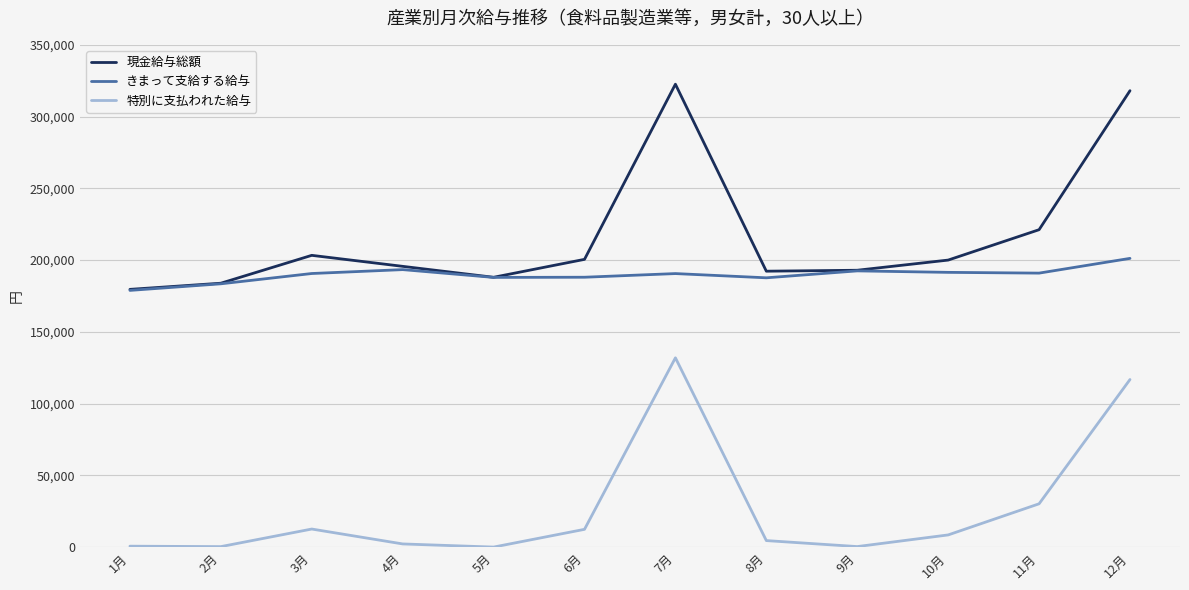

Where is 特別に支払われた給与 nearest to the value 66013?

11月